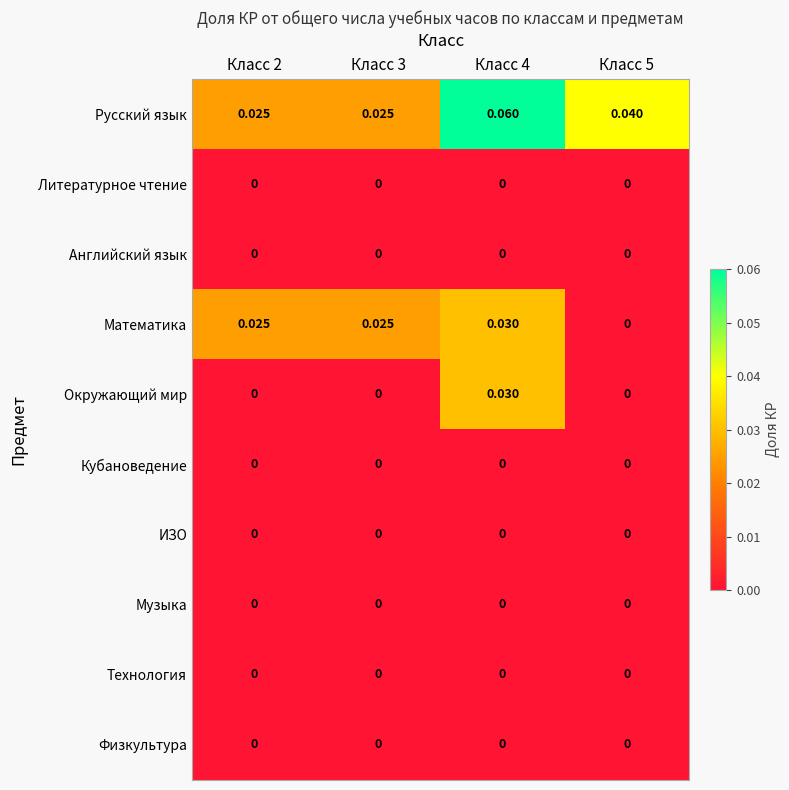

Which series has the largest total across all categories?

Русский язык